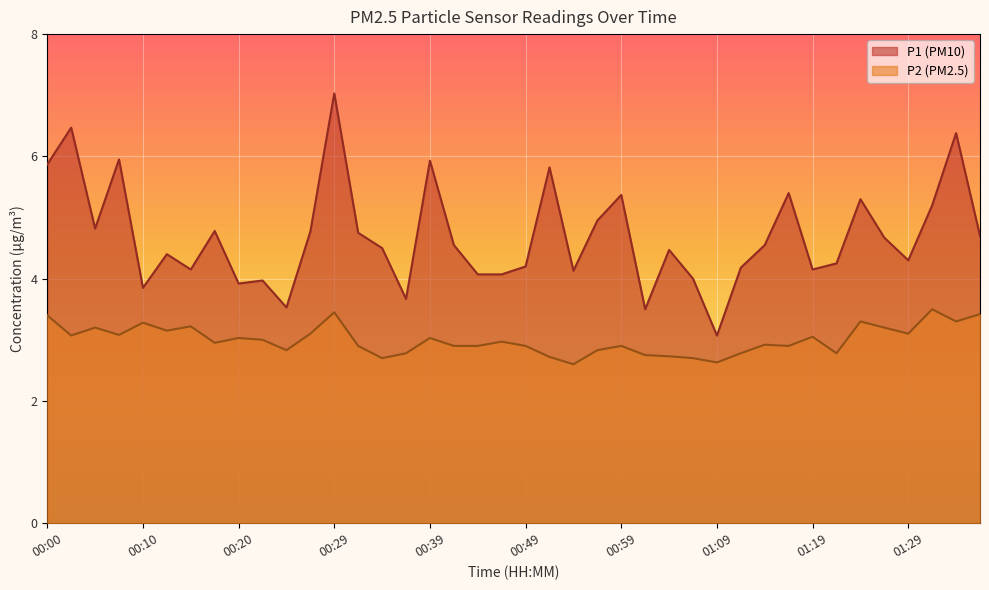

Is it true that P2 equals 0.8 at 00:47?

False